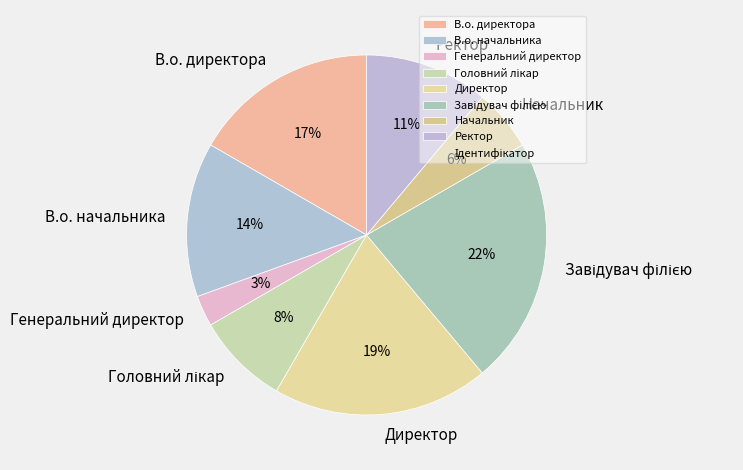

True or false: Директор accounts for 19% of the total.

True